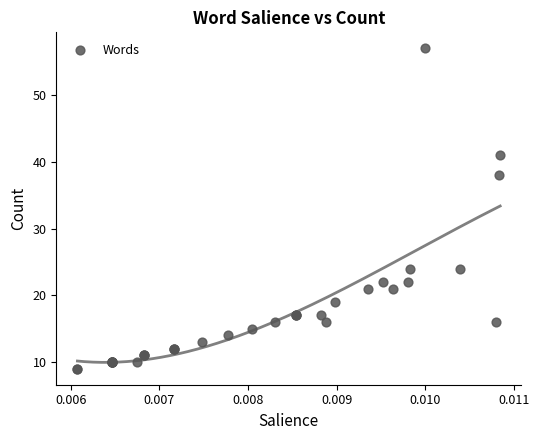

What Y value in the scatter plot is closest to 33?

38